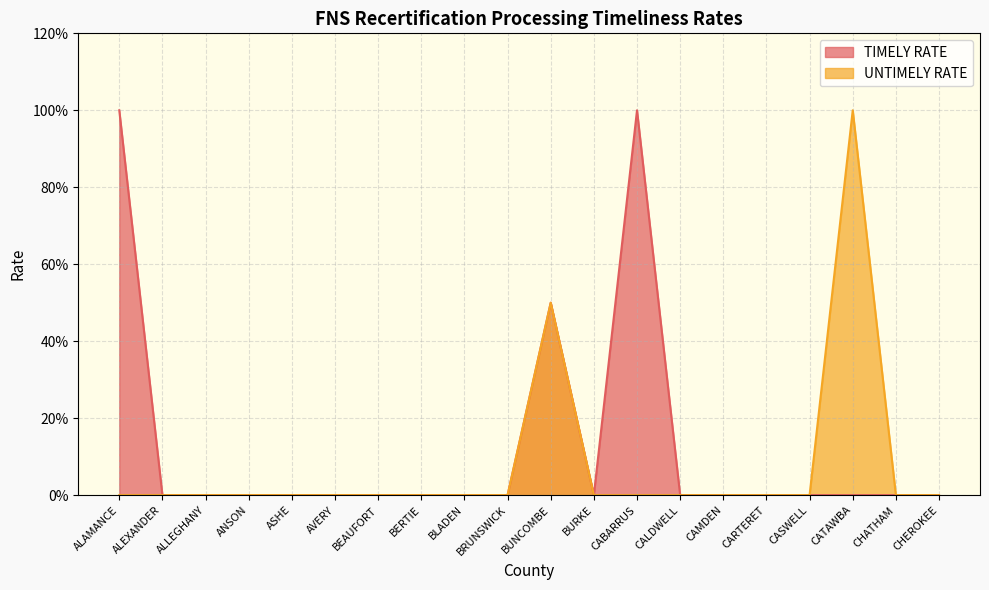

What is the label of the 20th point from the left?

CHEROKEE